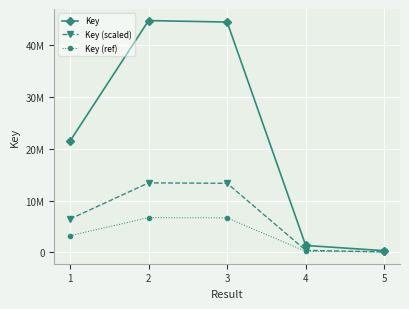

Does the chart have visible grid lines?

Yes